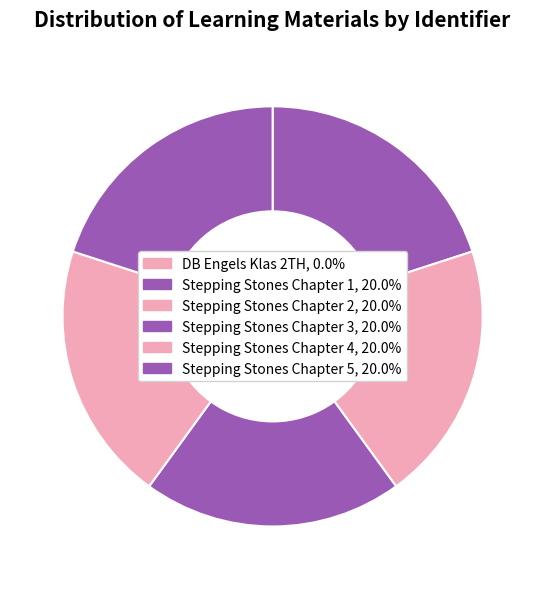

Which slice is the smallest?

DB Engels Klas 2TH